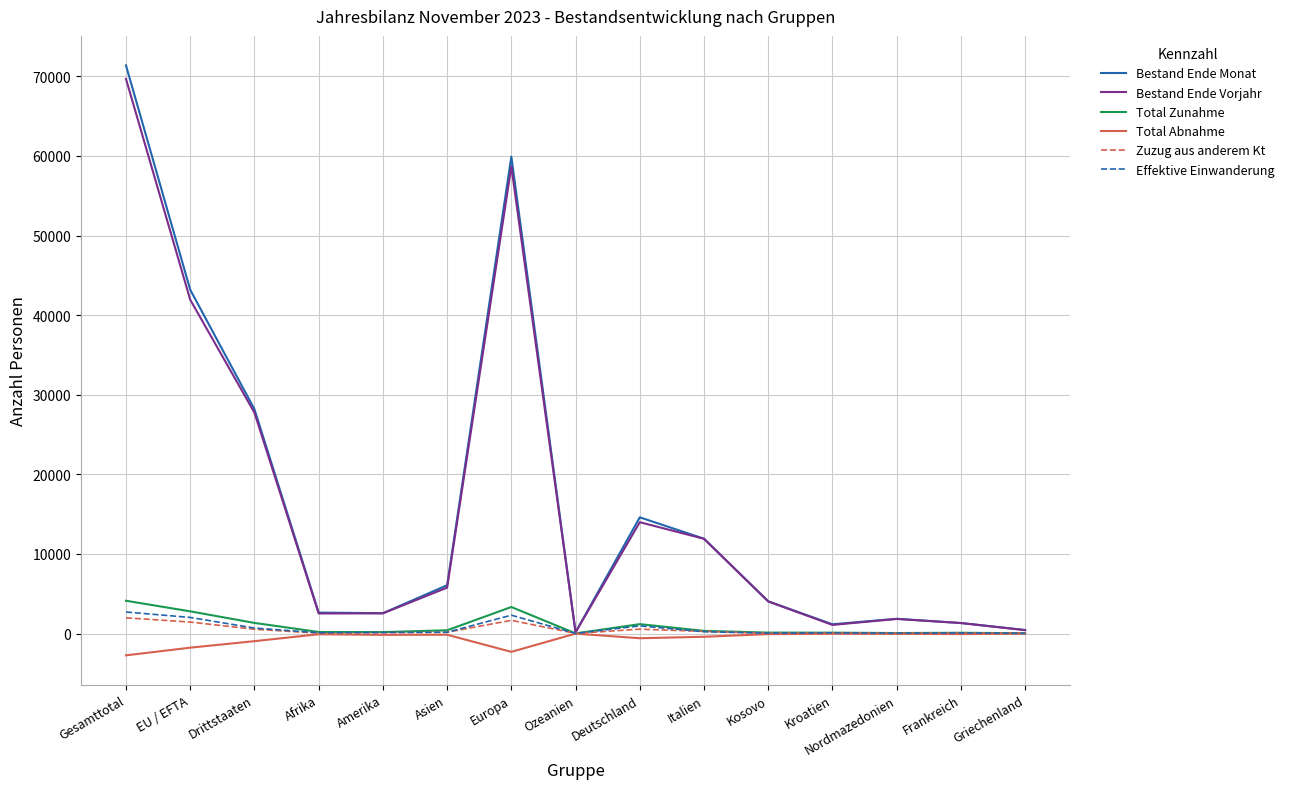

What is the minimum value shown in the chart?

-2744